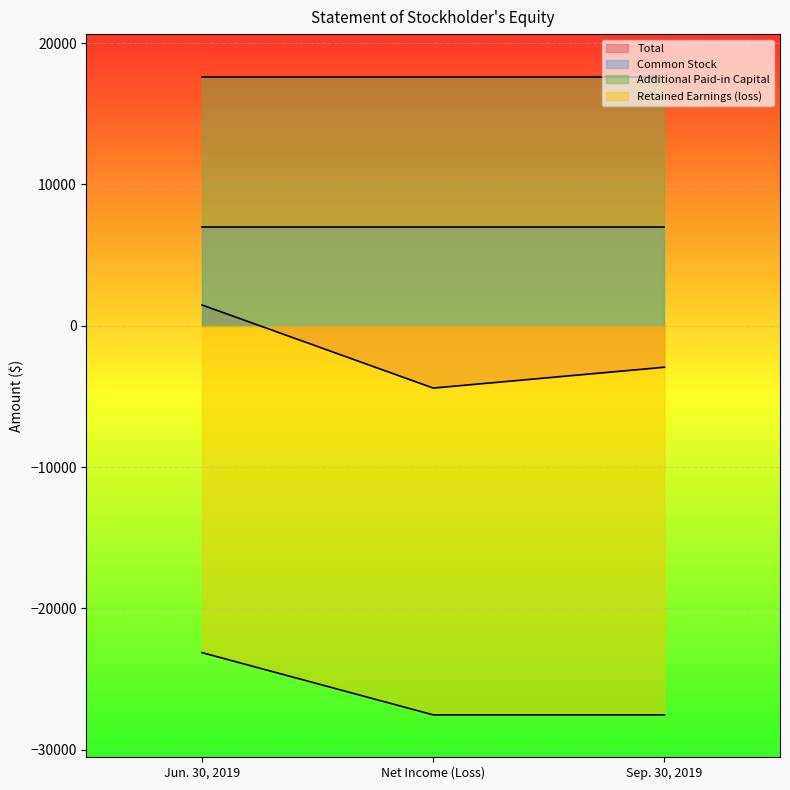

What are all the series names shown in the legend?

Total, Common Stock, Additional Paid-in Capital, Retained Earnings (loss)